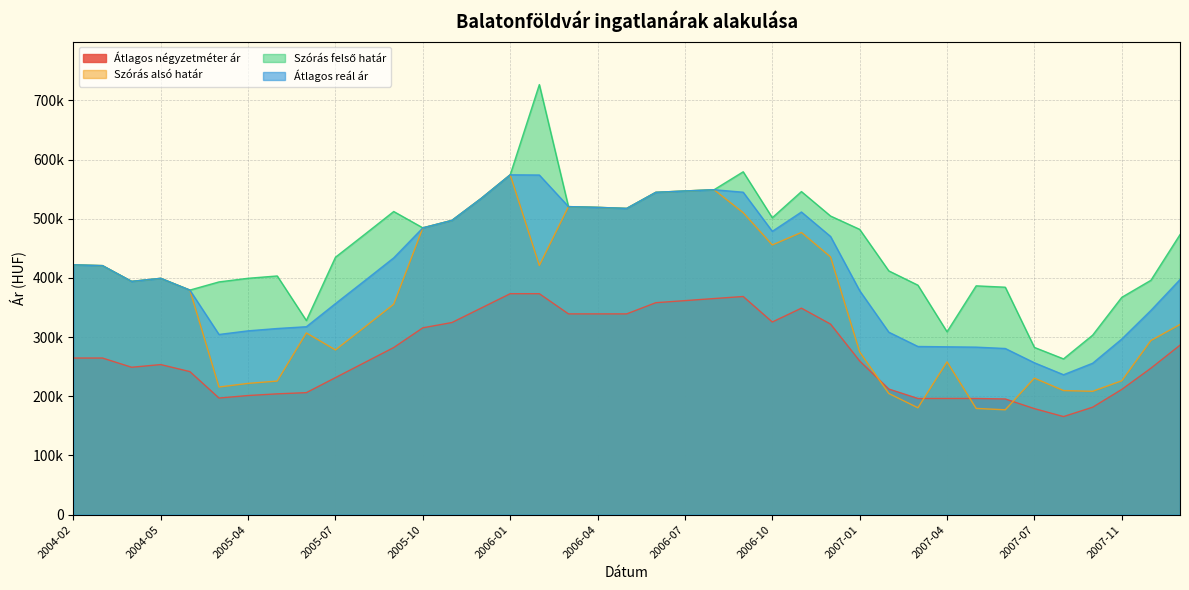

True or false: Szórás alsó határ and Átlagos reál ár cross at least once.

False